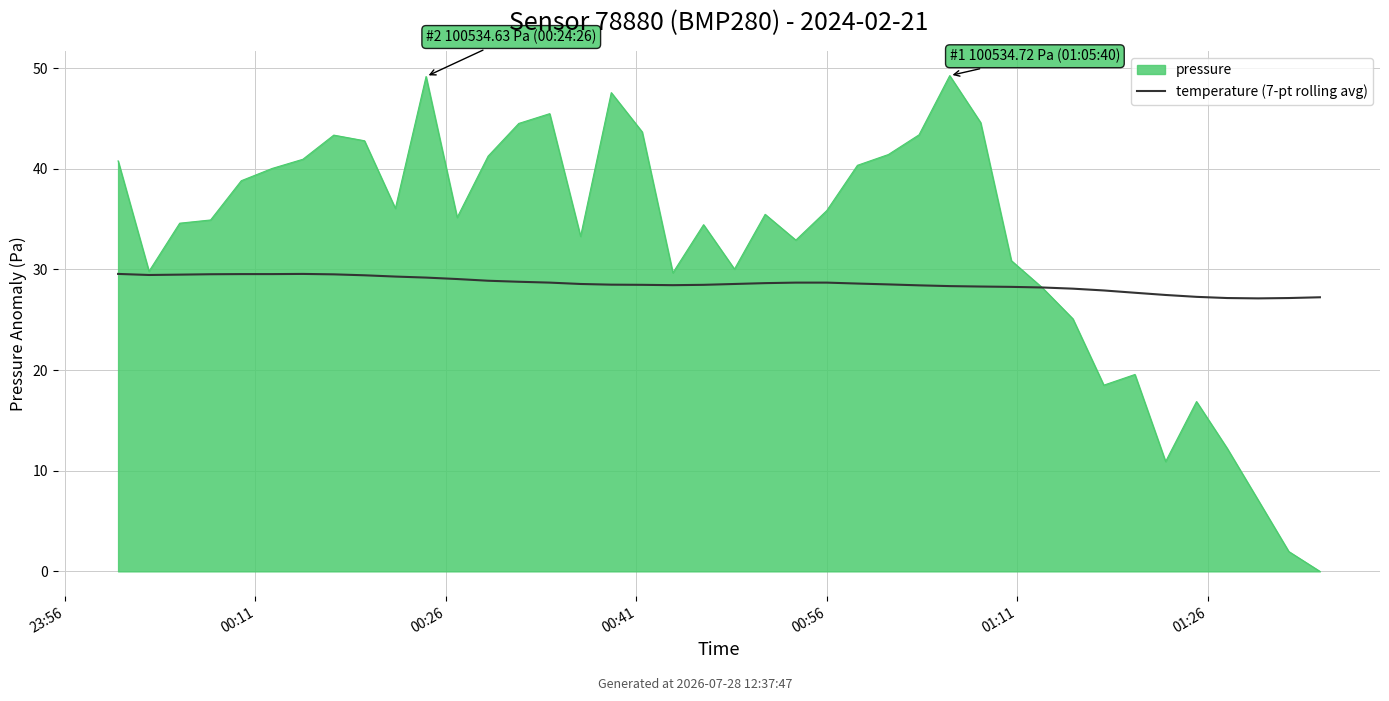

How many lines are shown in the chart?

1